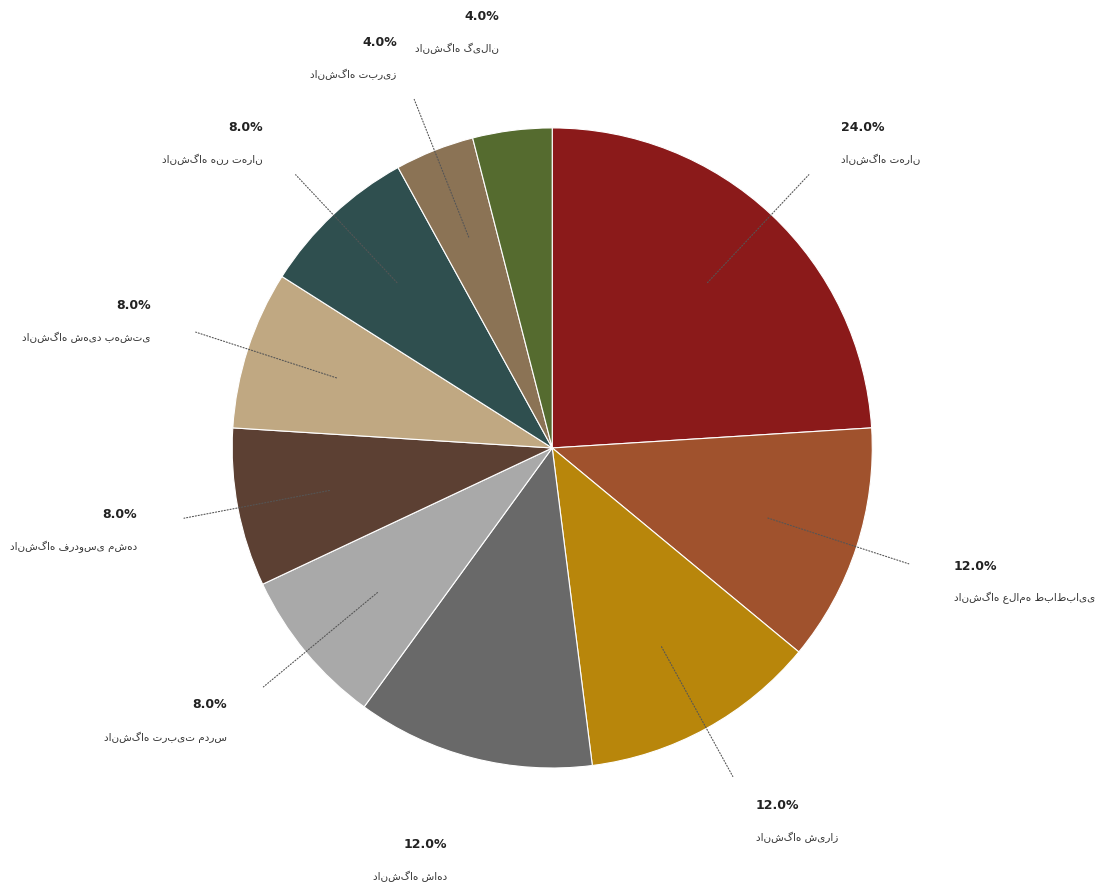

Count the number of slices in the pie.

10